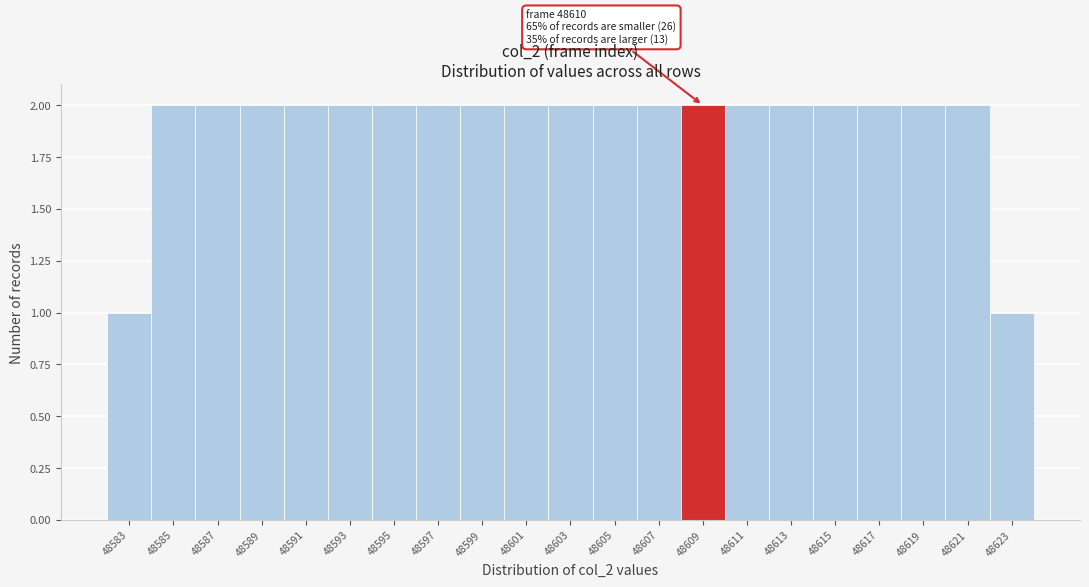

Reading left to right, what are all the values shown in this chart?

48583=1	48585=2	48587=2	48589=2	48591=2	48593=2	48595=2	48597=2	48599=2	48601=2	48603=2	48605=2	48607=2	48609=2	48611=2	48613=2	48615=2	48617=2	48619=2	48621=2	48623=1